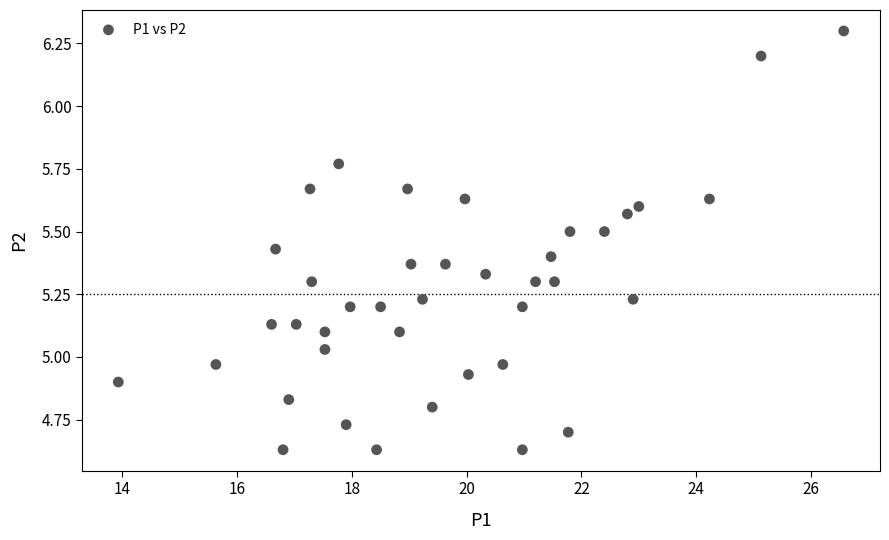

What is the range of X values (max minus min)?

12.6